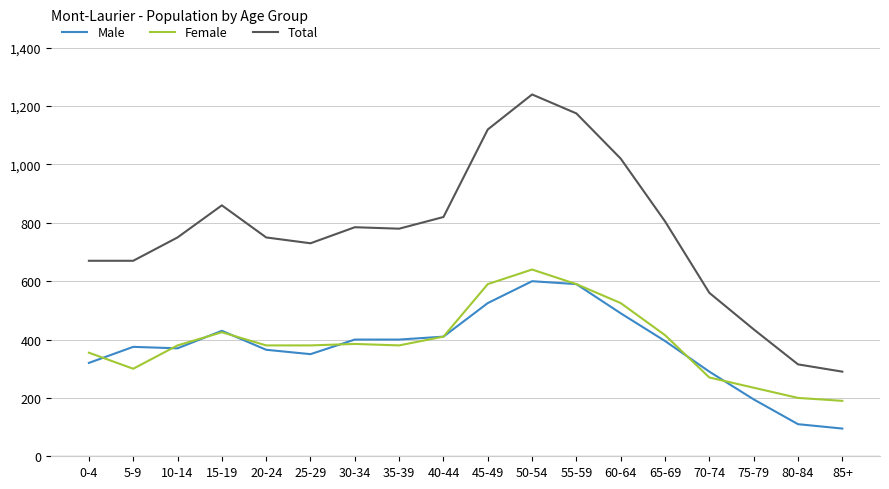

Is the value of Male at 80-84 greater than the value of Female at 75-79?

No